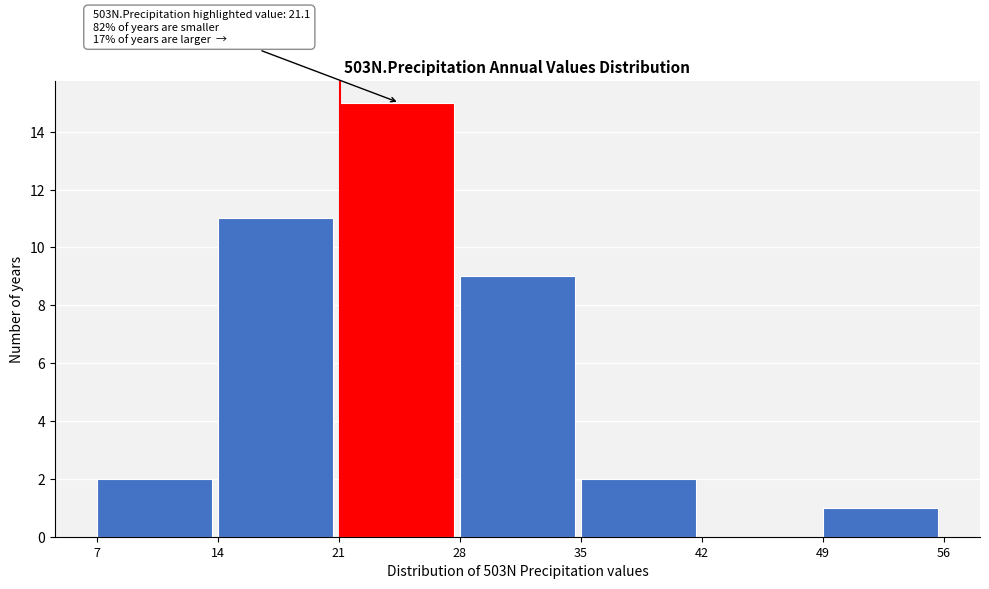

Over which range of the x-axis is the bar tallest?

21 to 28